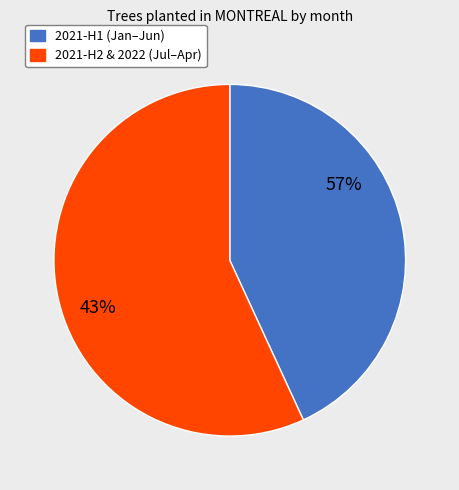

True or false: 2021-11 accounts for 9% of the total.

False